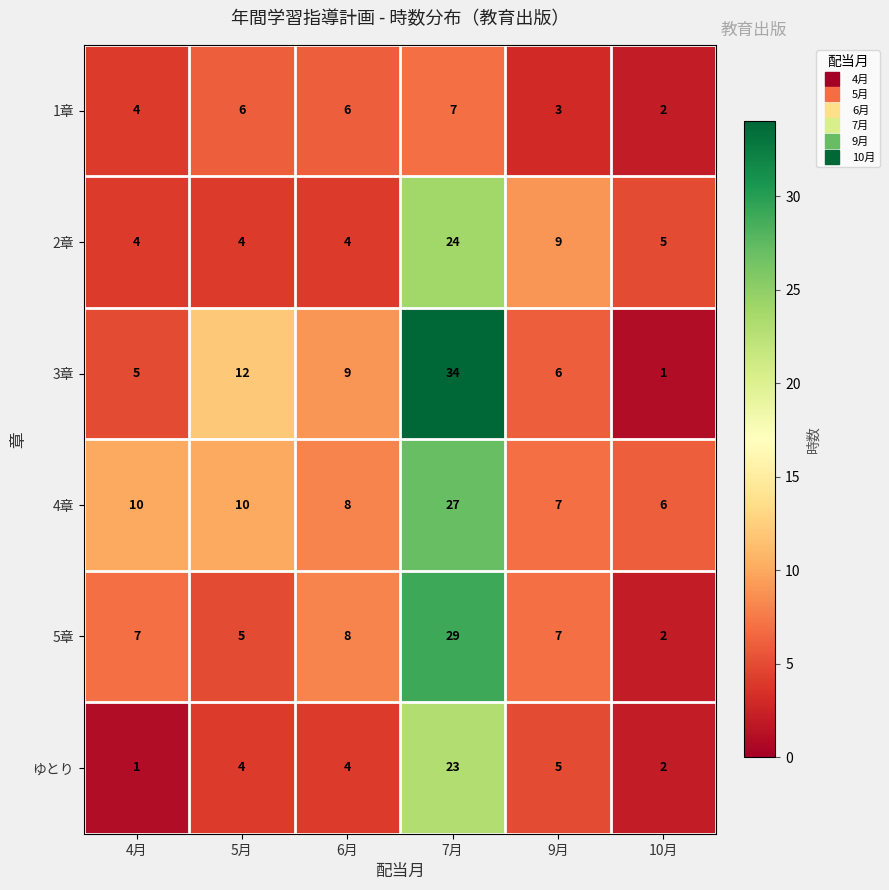

What value does the 1章 series have at 7月?

7